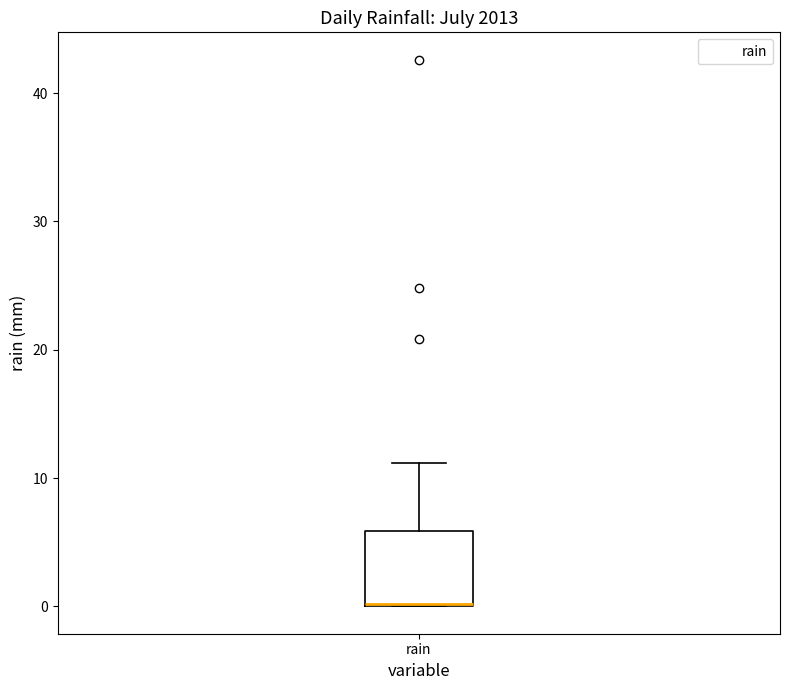

Transcribe this box plot: give where the median line is, the range the box spans, and where the two whiskers end, as read against the y-axis. The values are not printed on the chart, so give them approximately, as read against the axis.

median 0, box 0 to 6, whiskers 0 to 11